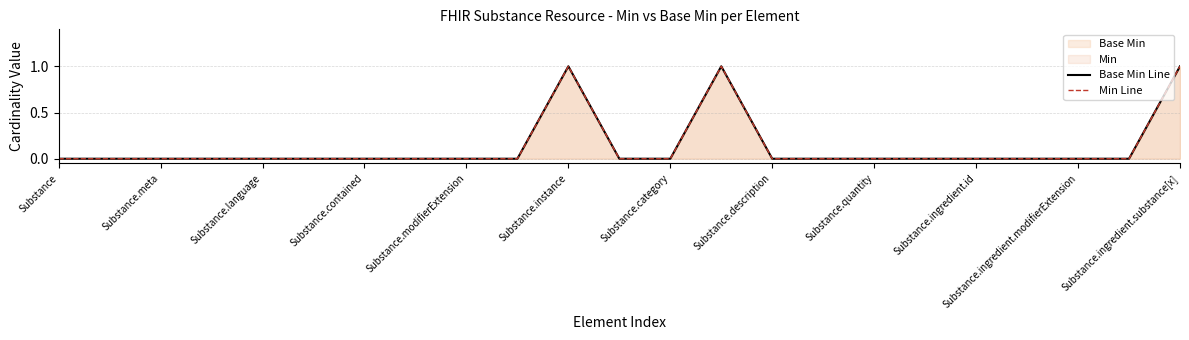

Does the chart display data point markers on the line(s)?

No